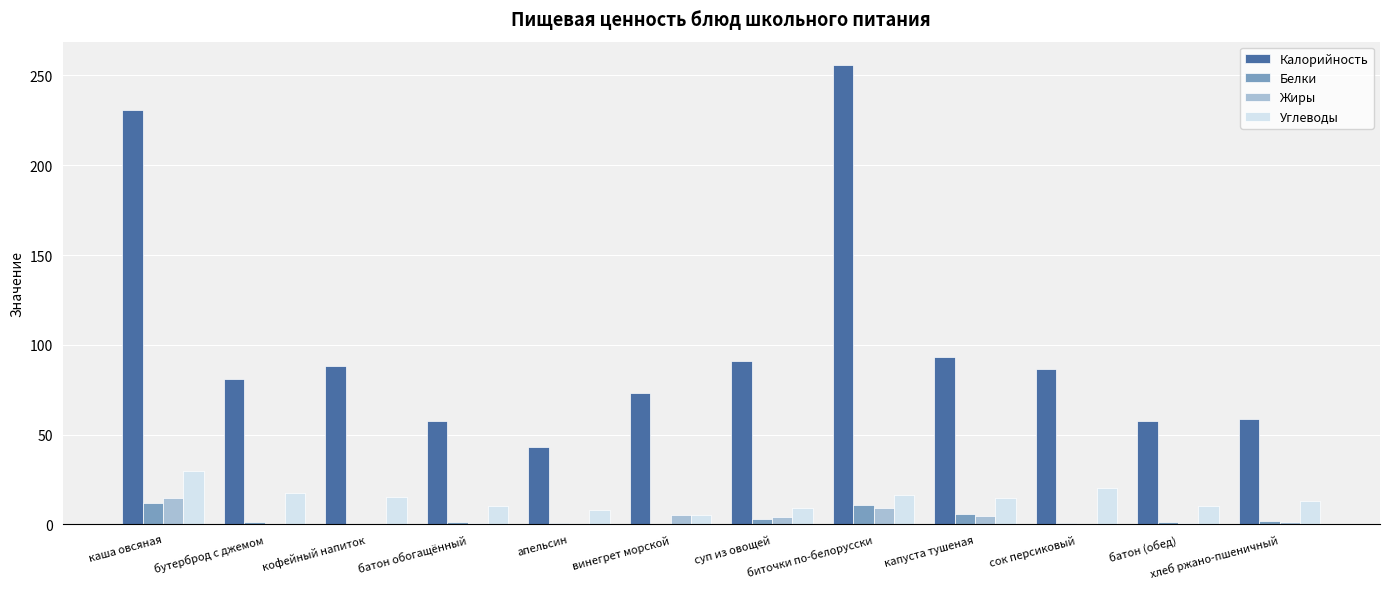

What is the greatest value displayed?

256.0